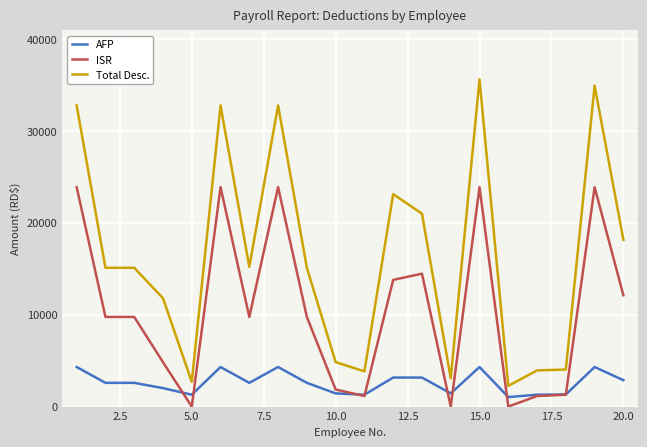

Which series has the largest total across all categories?

Total Desc.